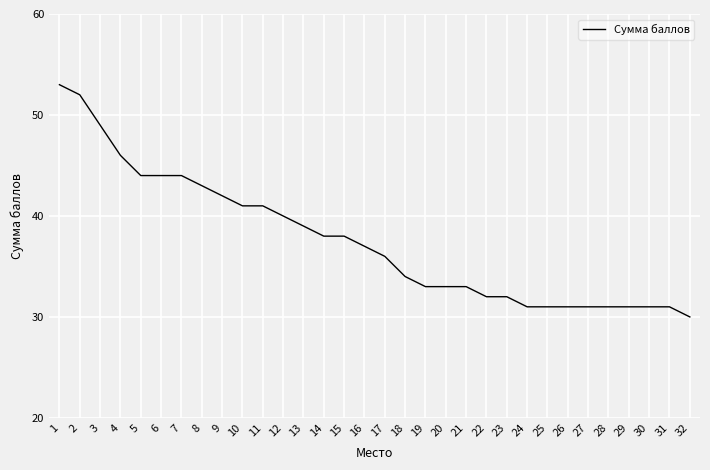

What is the average value?

38